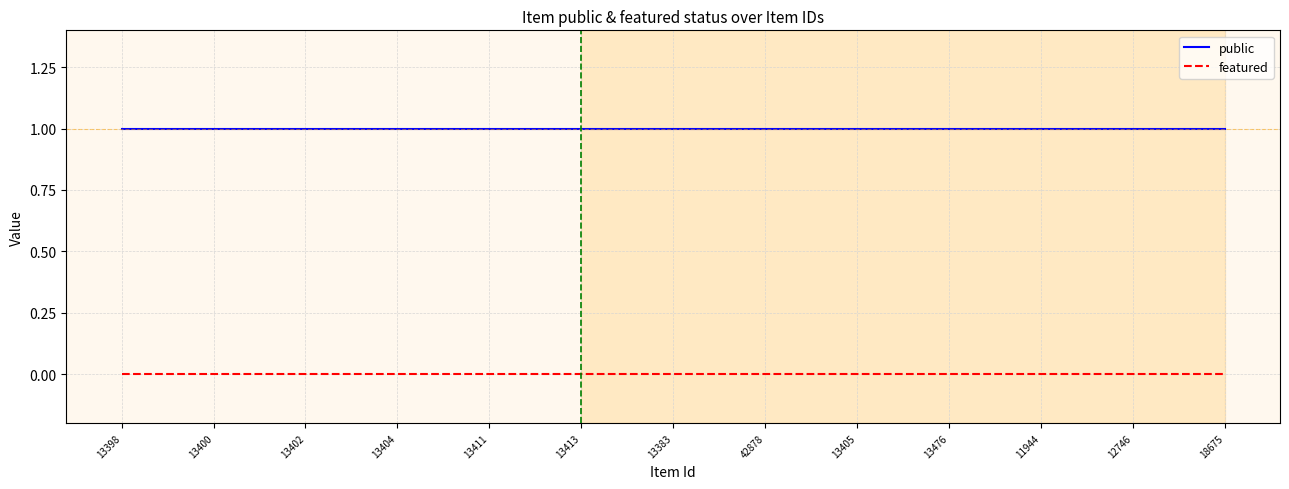

Which series has the largest total across all categories?

public